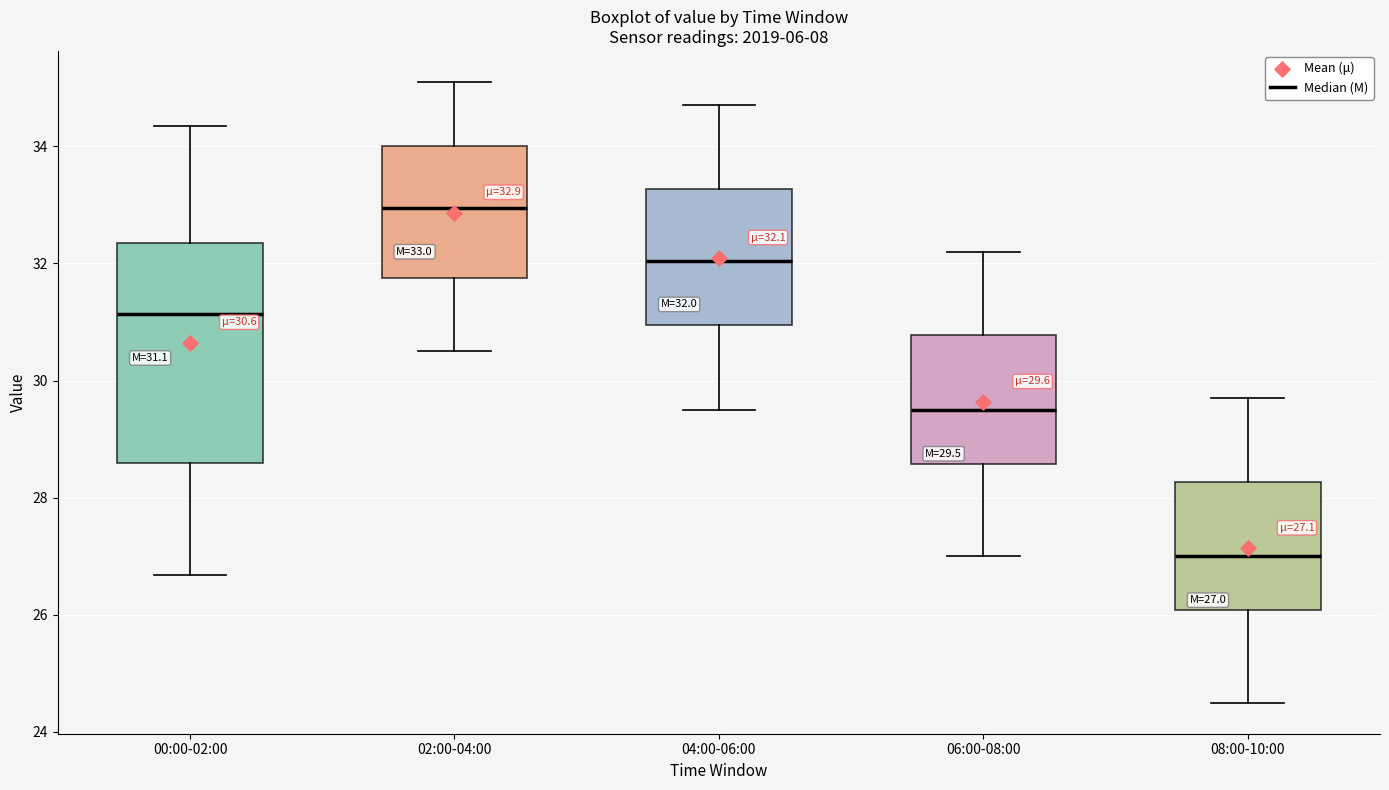

Which box's median line is the highest?

02:00-04:00